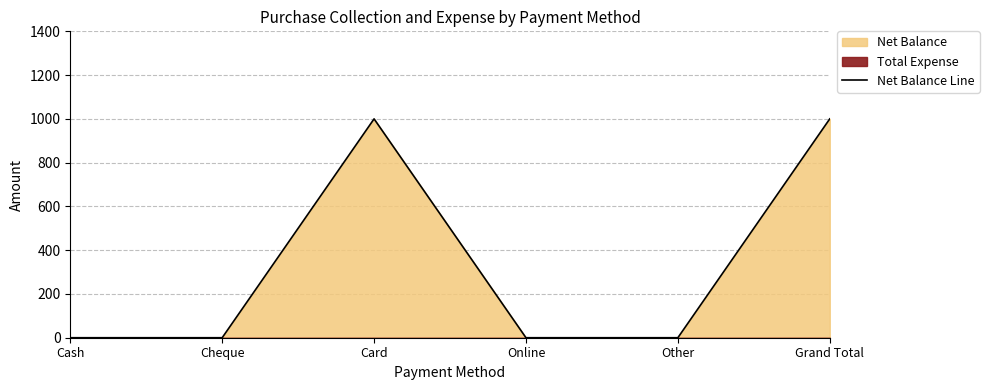

What is the difference between the second highest and second lowest values?

1000